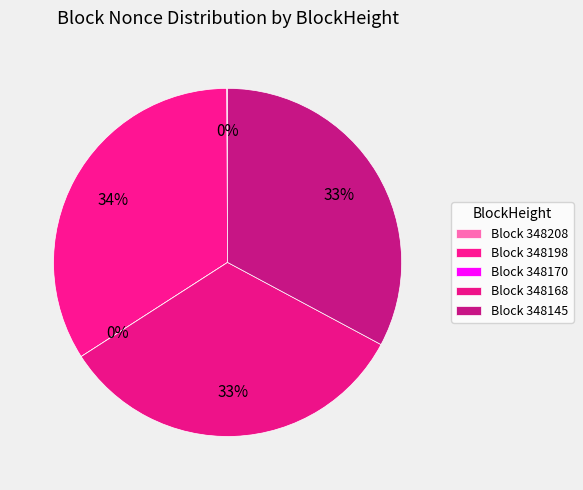

True or false: 348145 accounts for 22% of the total.

False